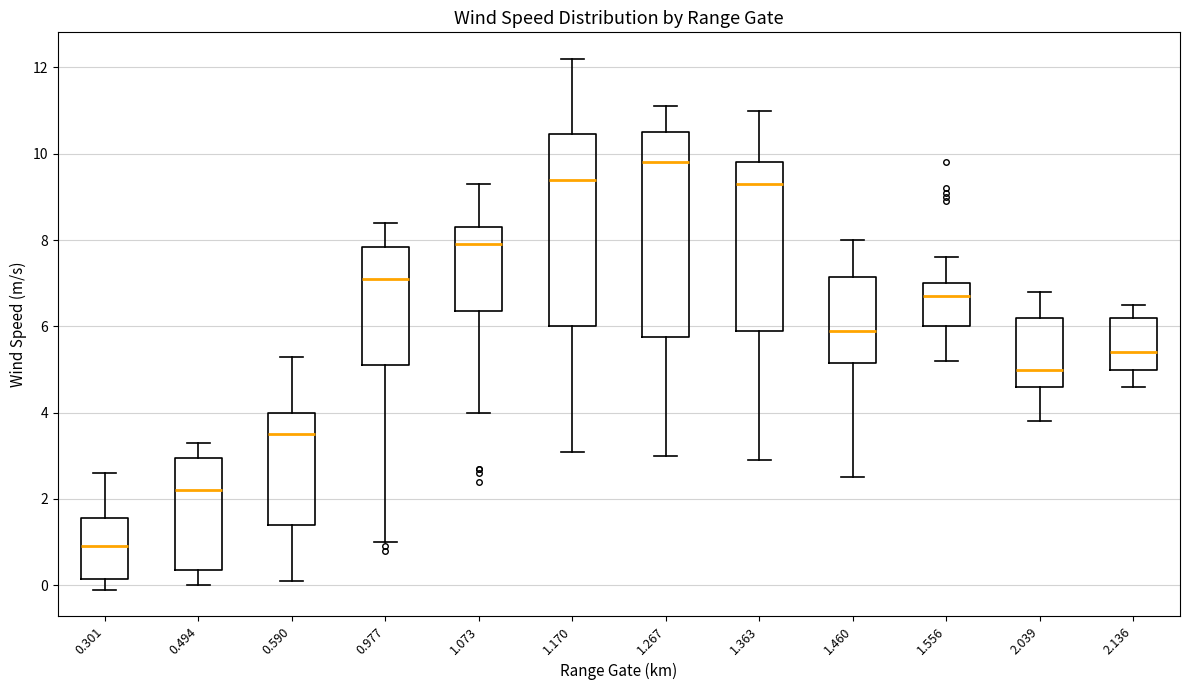

Which box's median line is the highest?

1.267